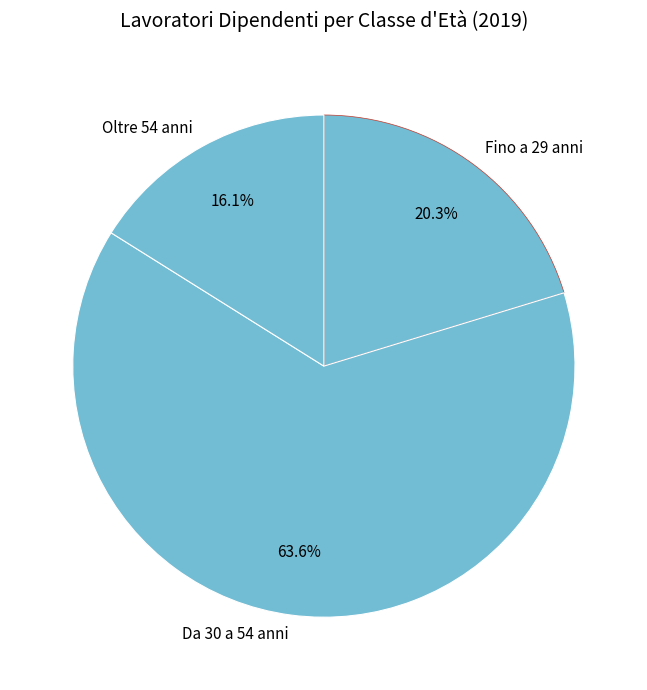

What is the total percentage of Fino a 29 anni and Da 30 a 54 anni?

83.9%